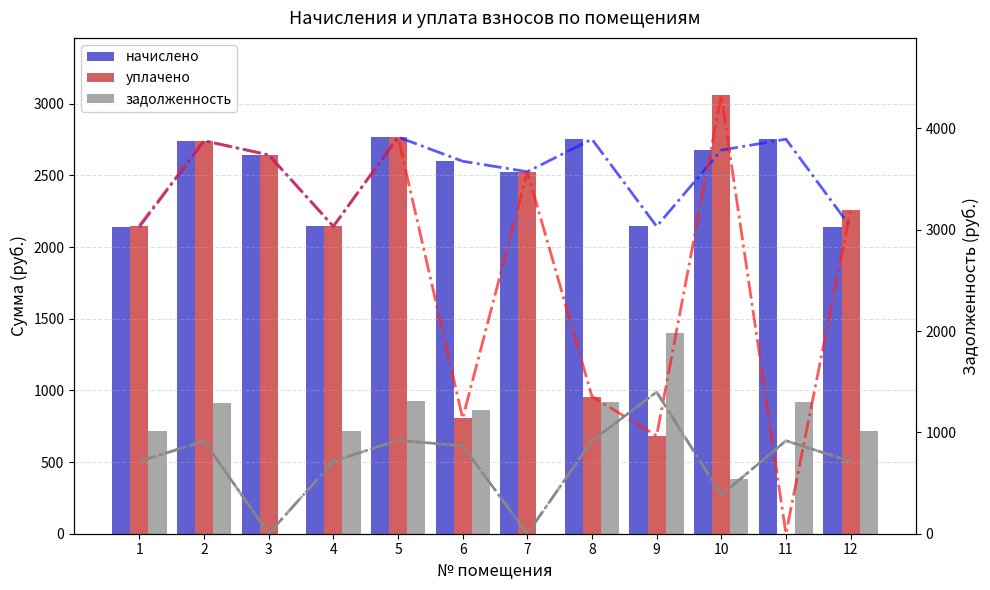

At which label does уплачено reach its peak?

10